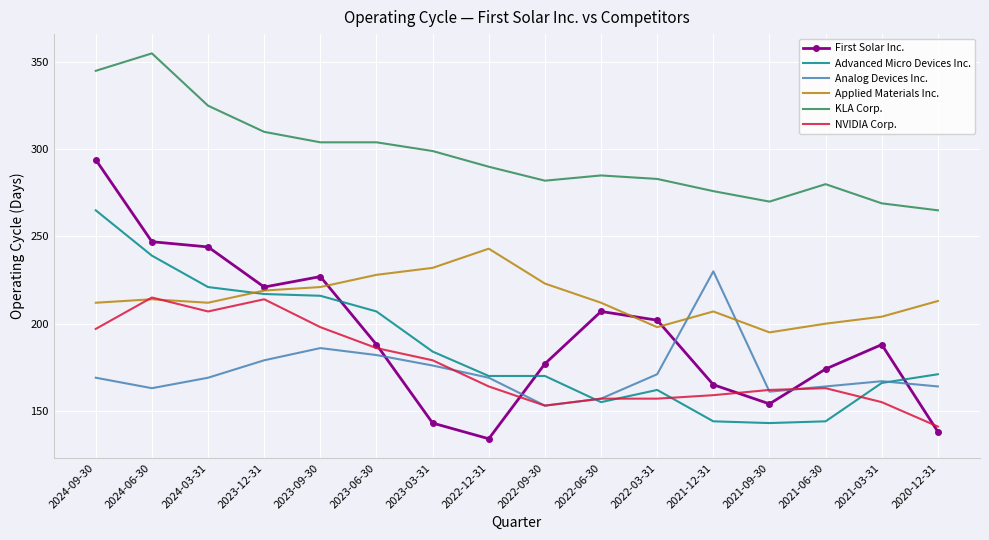

Is the value of Analog Devices Inc. at 2023-09-30 greater than the value of Applied Materials Inc. at 2021-12-31?

No